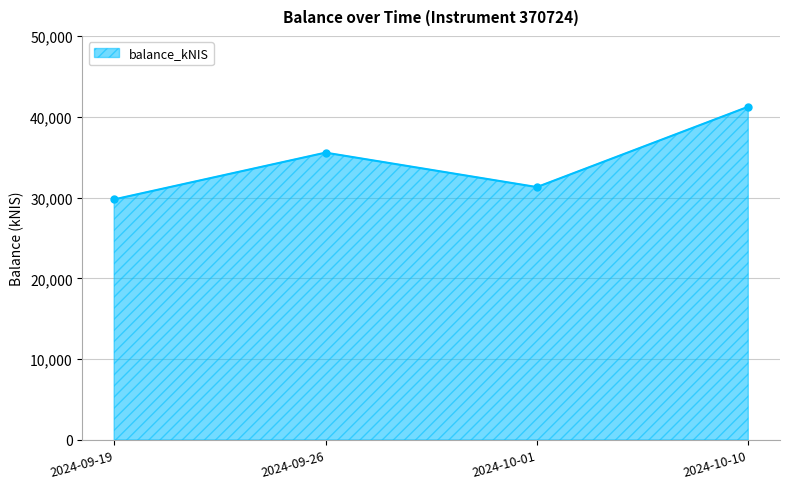

Rank the categories by value from highest to lowest.

2024-10-10, 2024-09-26, 2024-10-01, 2024-09-19